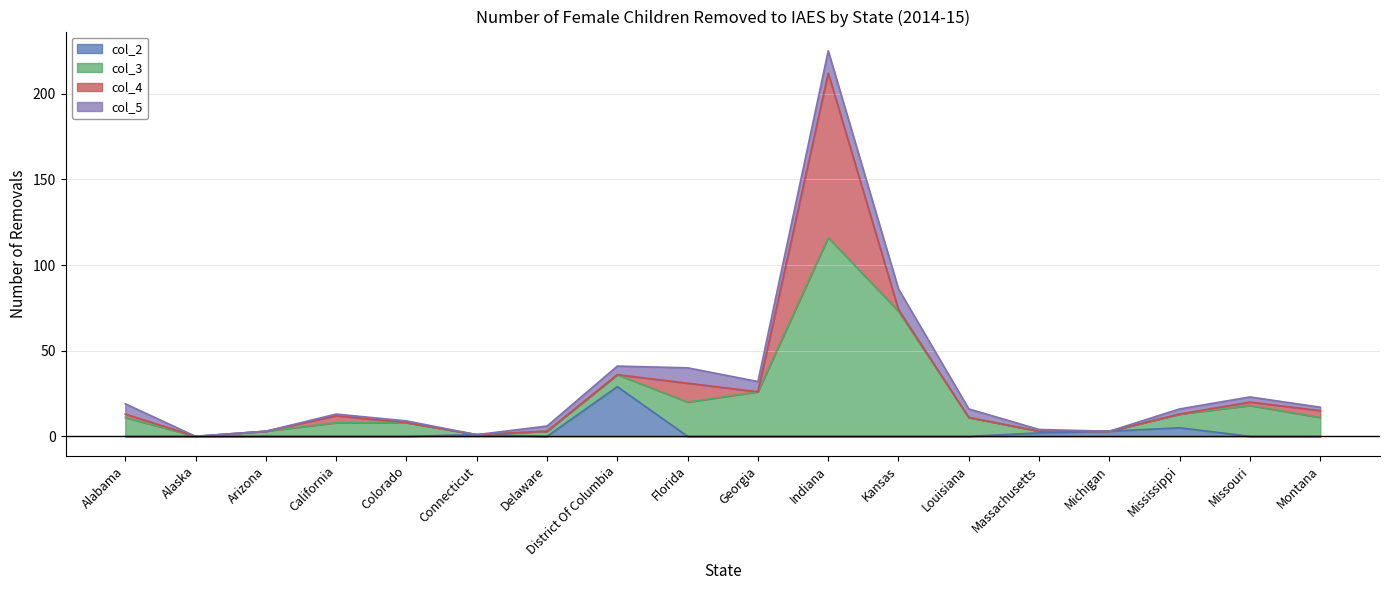

What is the difference between the second highest and minimum values in the col_5 series?

12